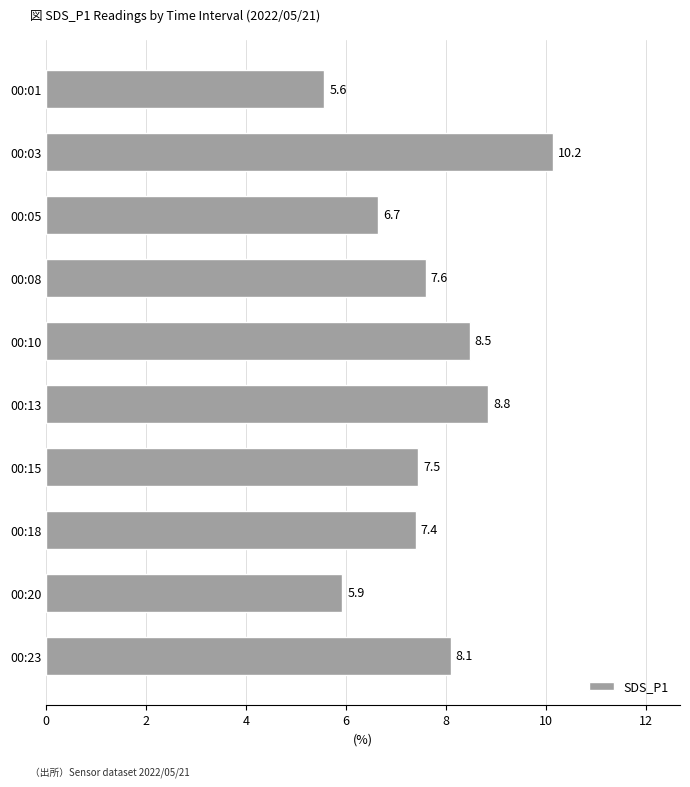

What is the minimum value shown in the chart?

5.6